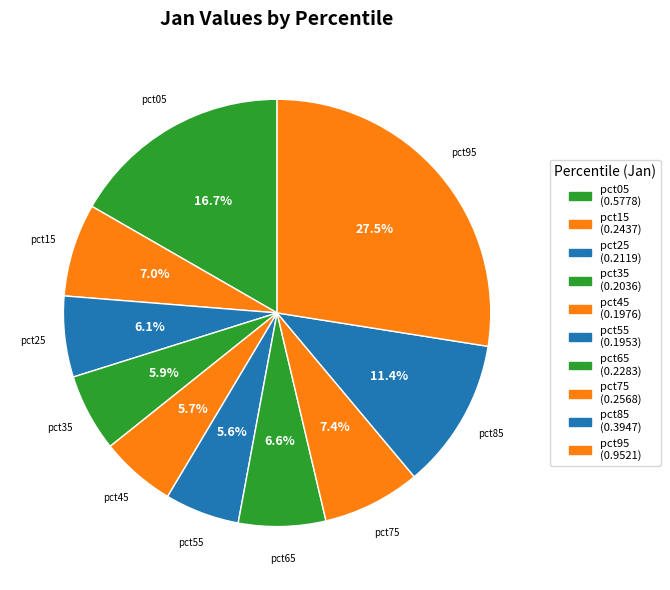

Do pct35 and pct85 together represent more than half of the pie?

No